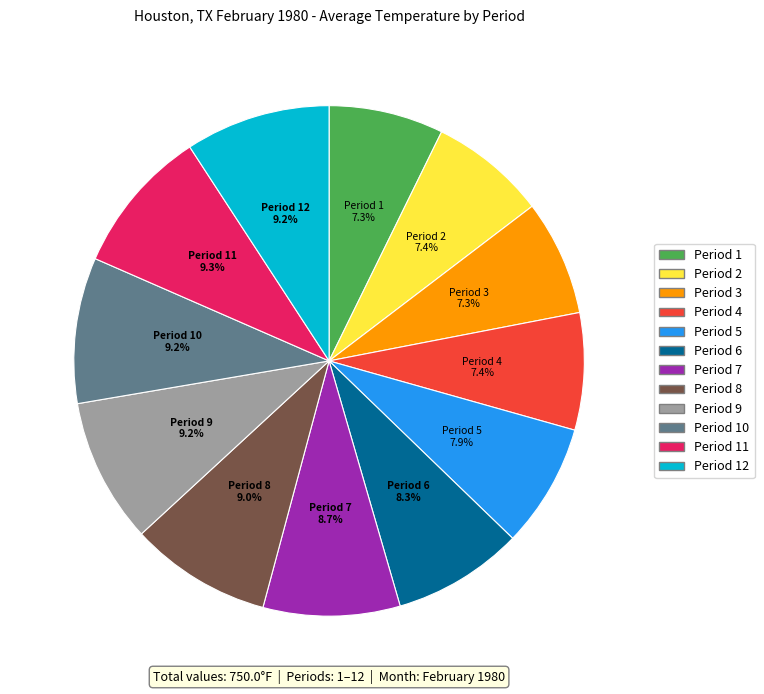

Count the number of slices in the pie.

12